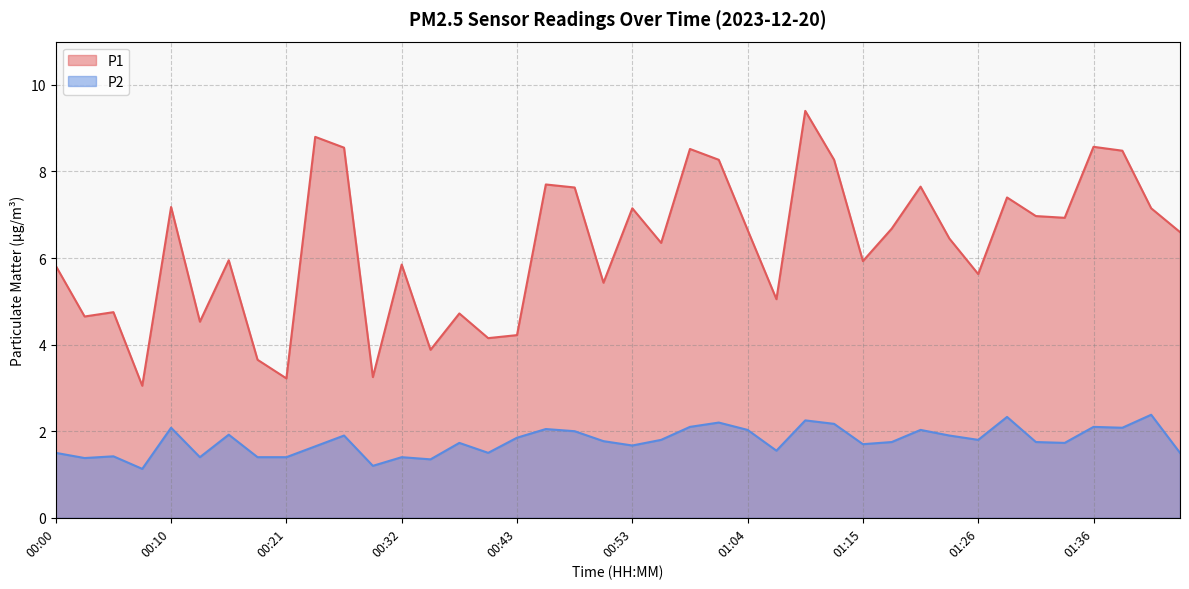

Does the chart have visible grid lines?

Yes